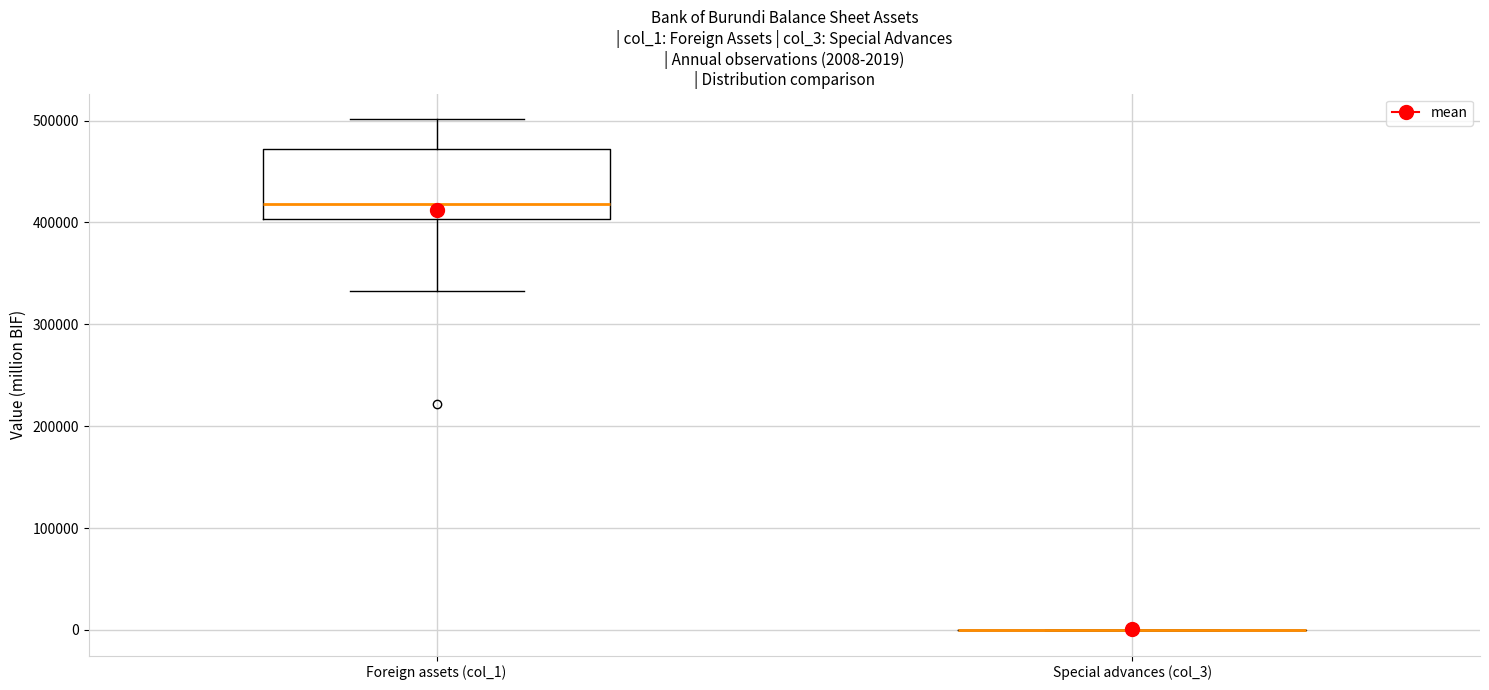

Comparing the boxes themselves (not the whiskers), which one is the tallest?

Foreign assets (col_1)